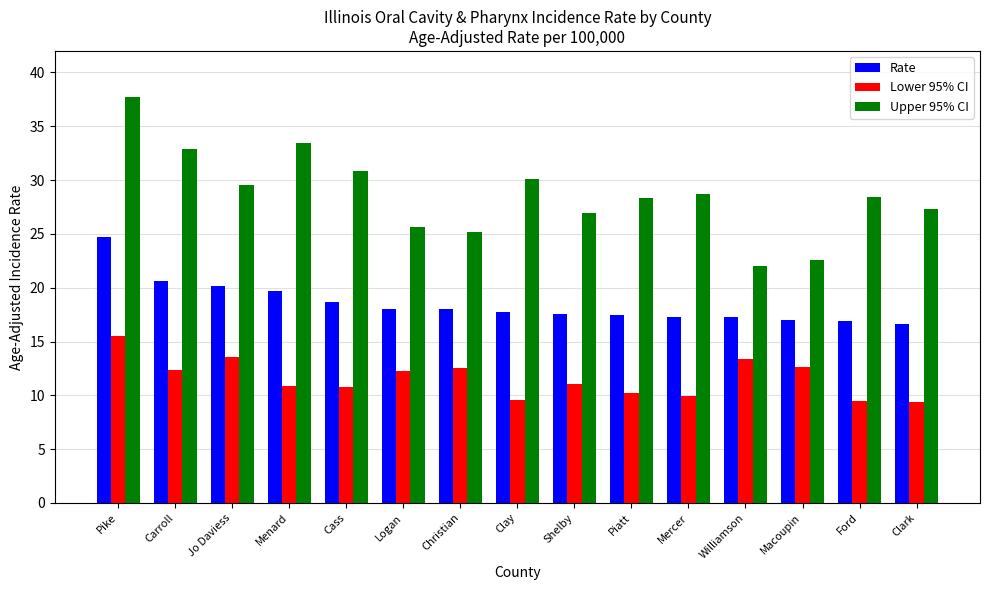

At Carroll, list the series in order from largest to smallest.

Upper 95% CI, Rate, Lower 95% CI